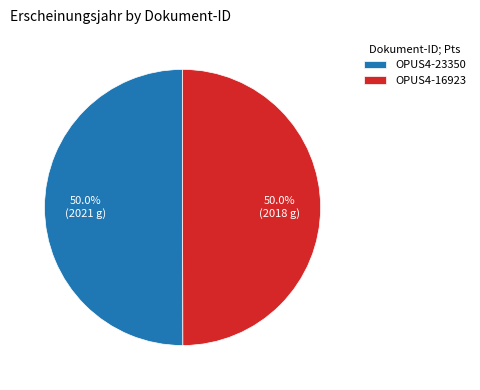

How much of the chart is everything except OPUS4-23350?

50.0%